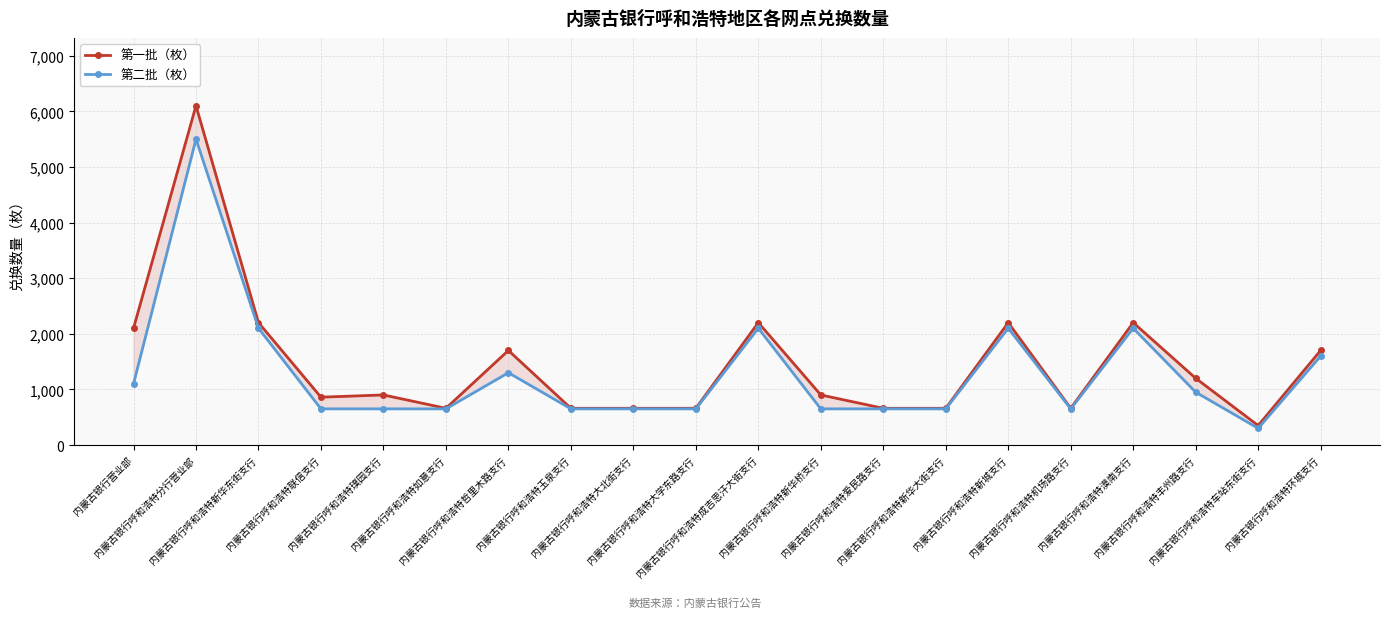

True or false: 第二批（枚） and 第一批（枚） cross at least once.

False